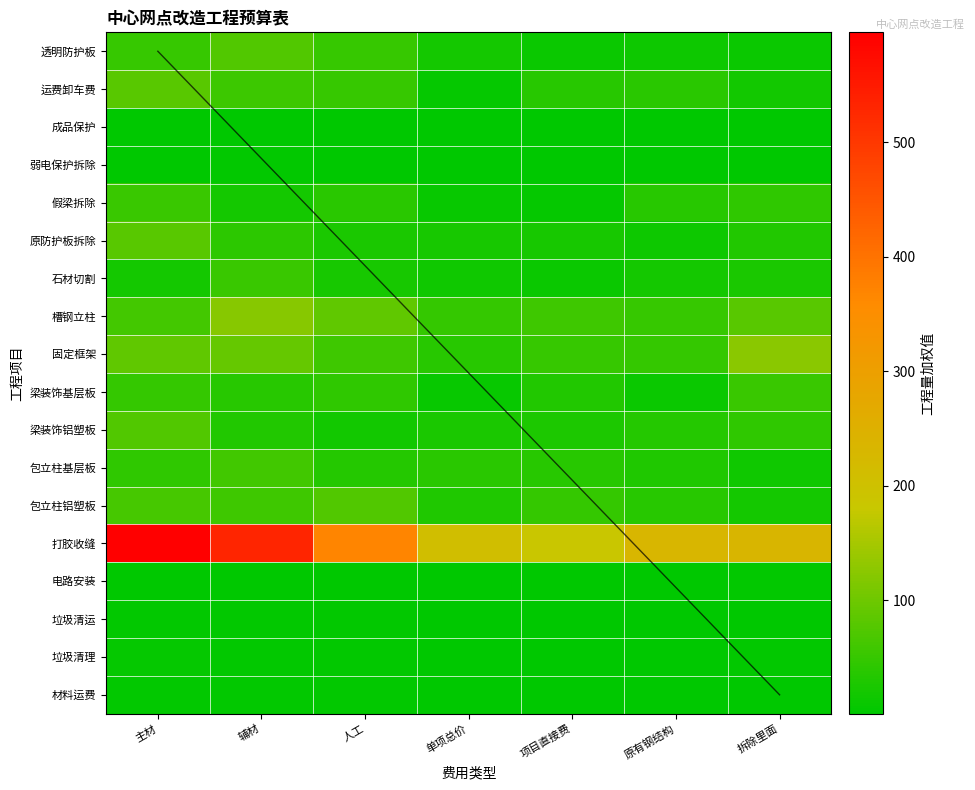

What is the difference between the maximum and second lowest values in the 成品保护 series?

1.5